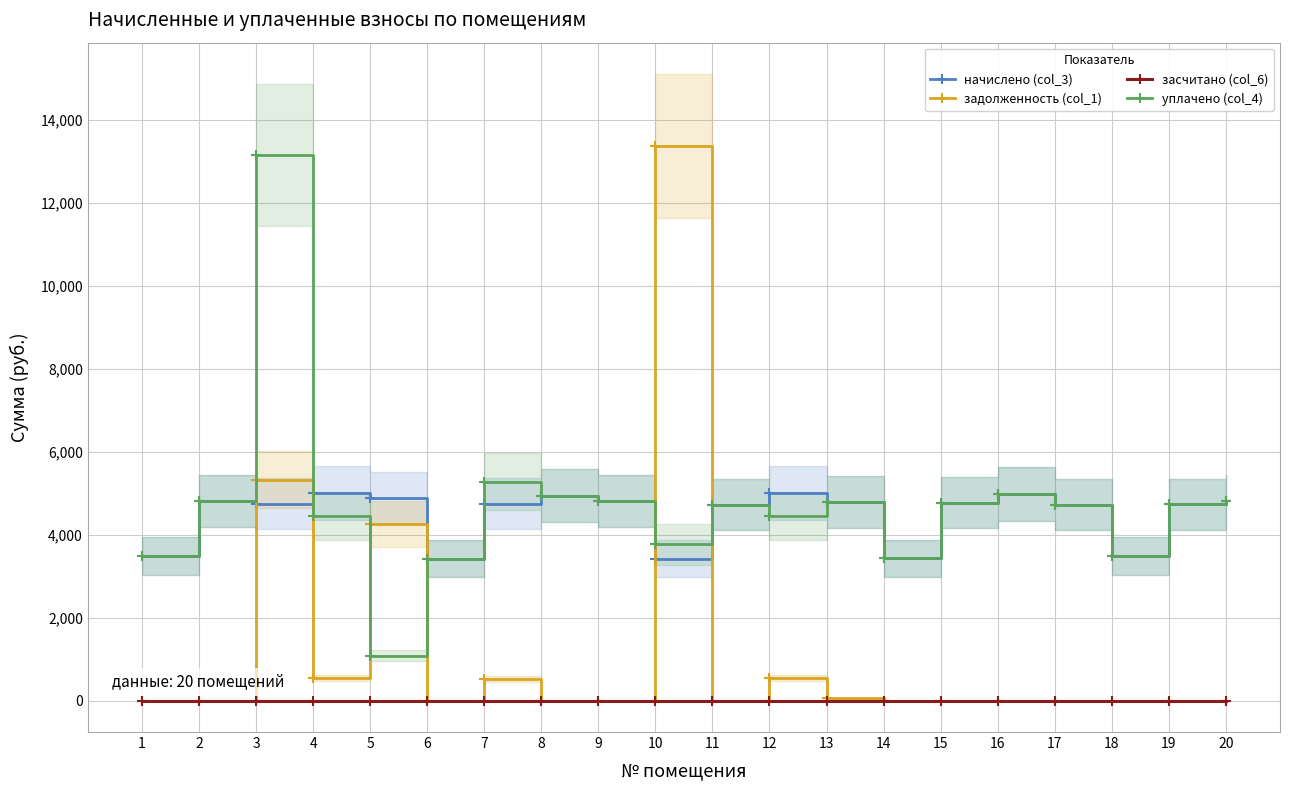

At which label does уплачено (col_4) first exceed 4734?

2